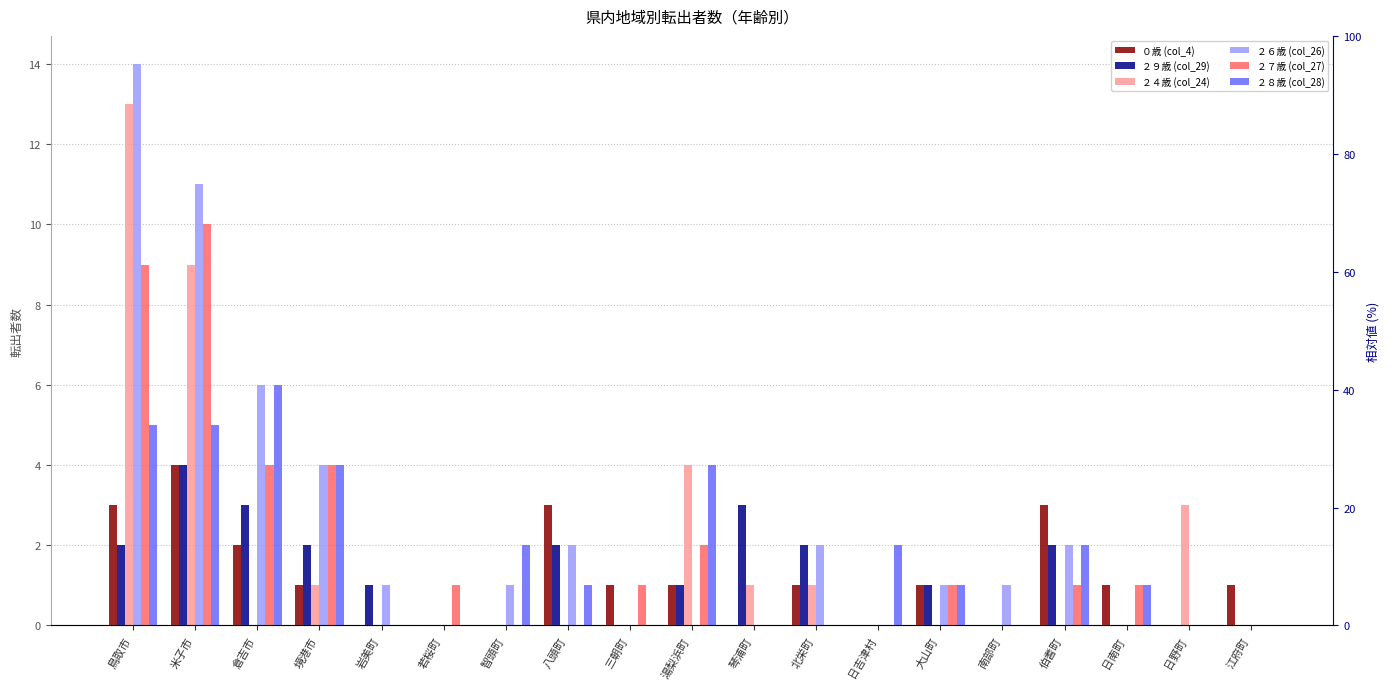

Between 米子市 and 境港市, which series saw the biggest shift?

２４歳 (col_24)